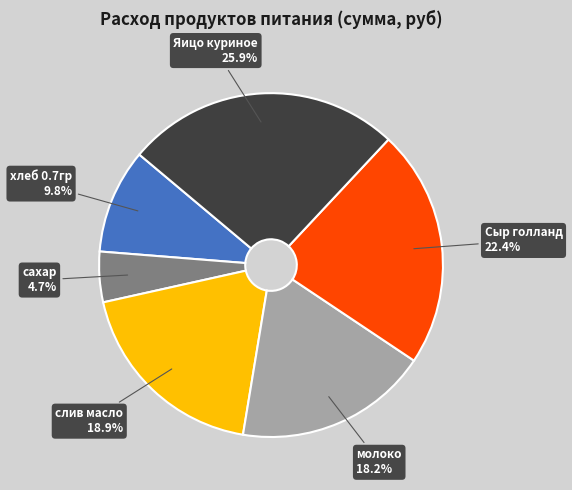

Approximately how many times larger is the value at Сыр голланд compared to Яицо куриное?

0.9